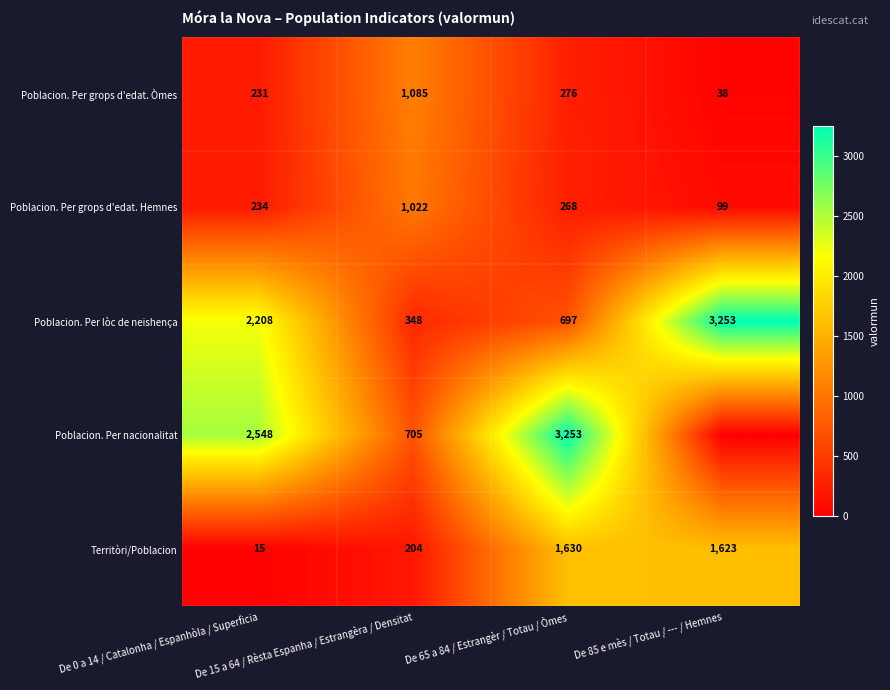

What is the average value of the Poblacion. Per grops d'edat. Òmes series?

408